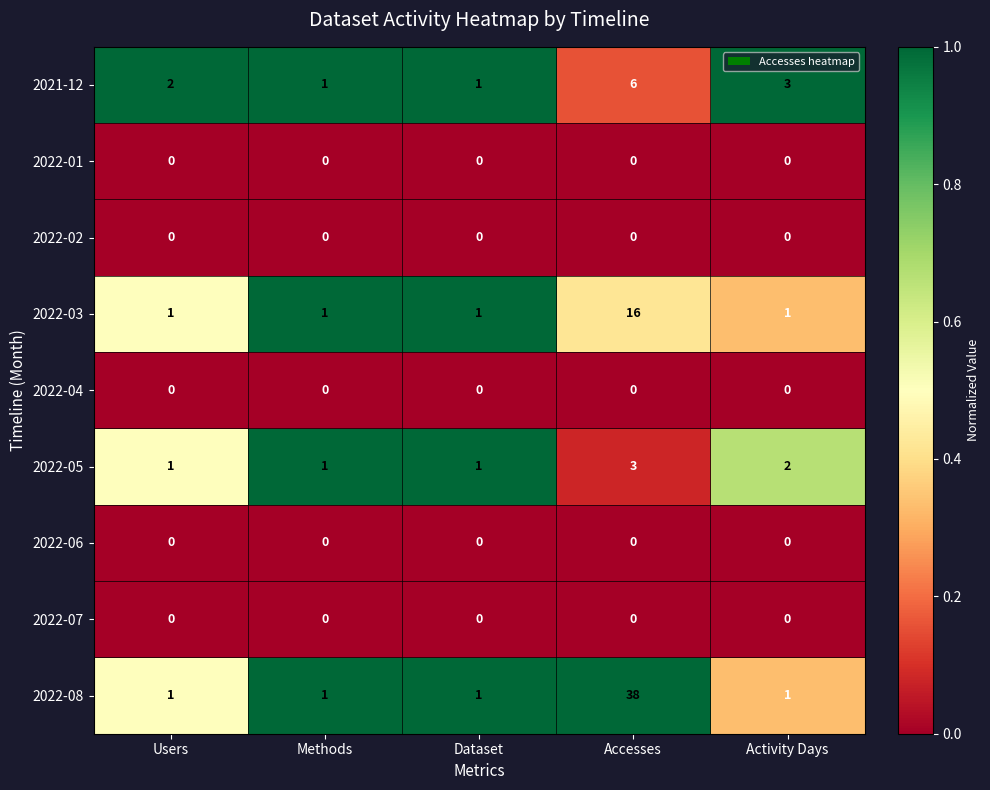

What is the spread (max minus min) of values at Activity Days?

3